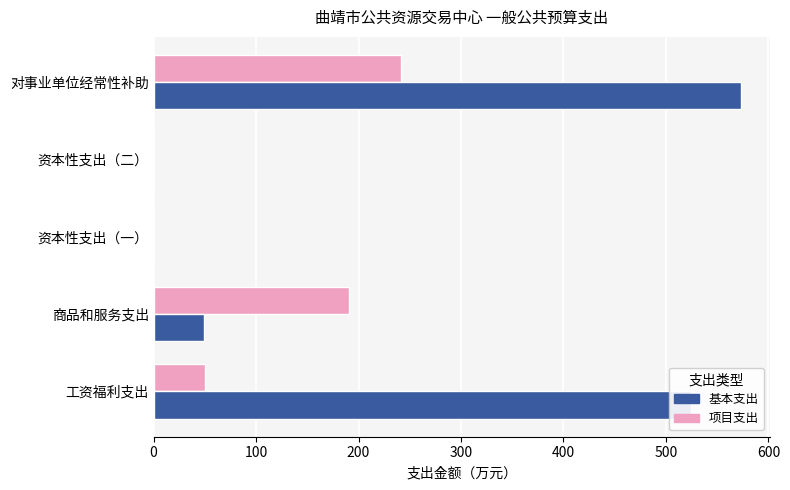

What is the maximum value shown in the chart?

573.0